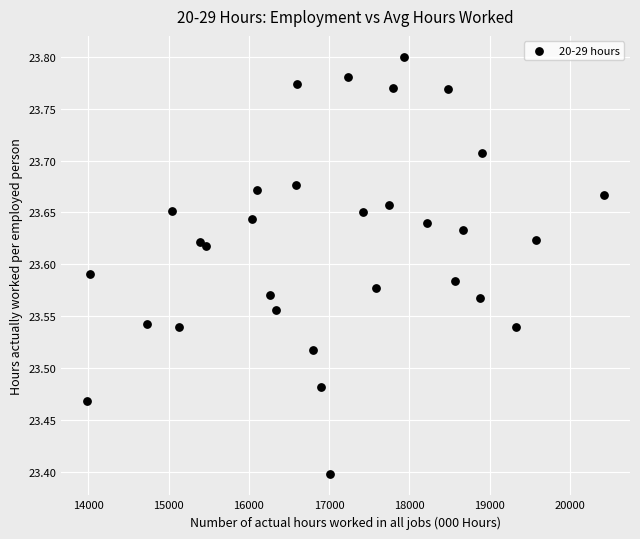

What Y value in the scatter plot is closest to 23?

23.4